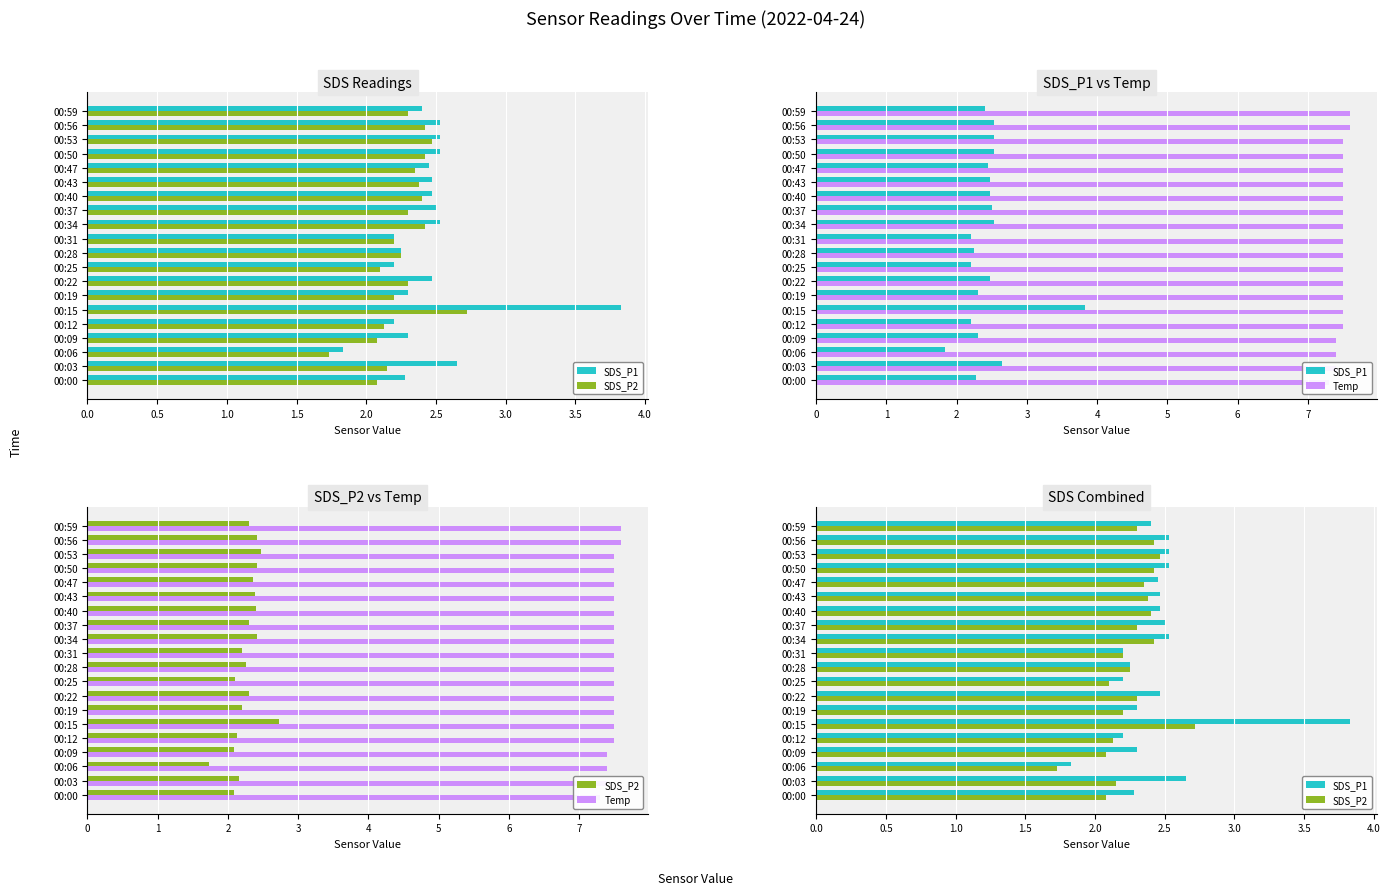

What is the difference between the second highest and second lowest values in the Temp series?

0.2